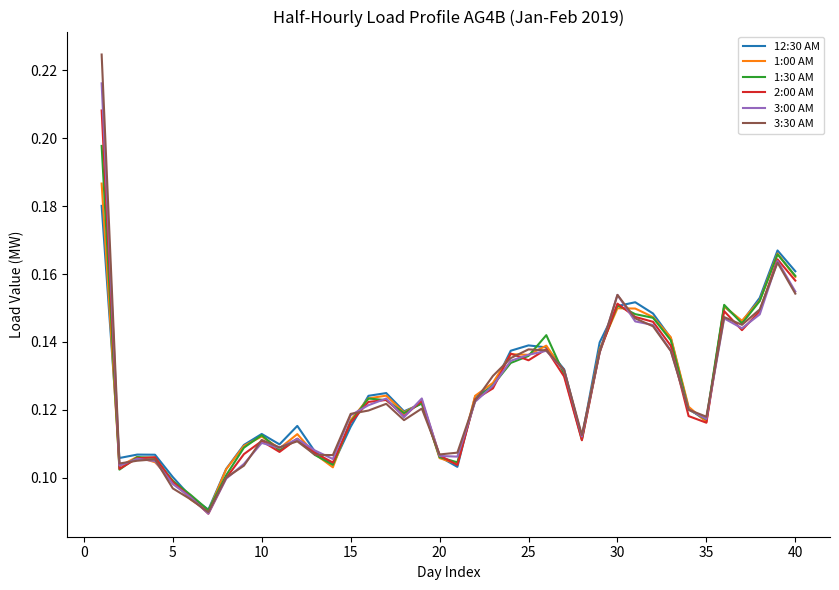

Which series has the widest spread of values?

3:30 AM